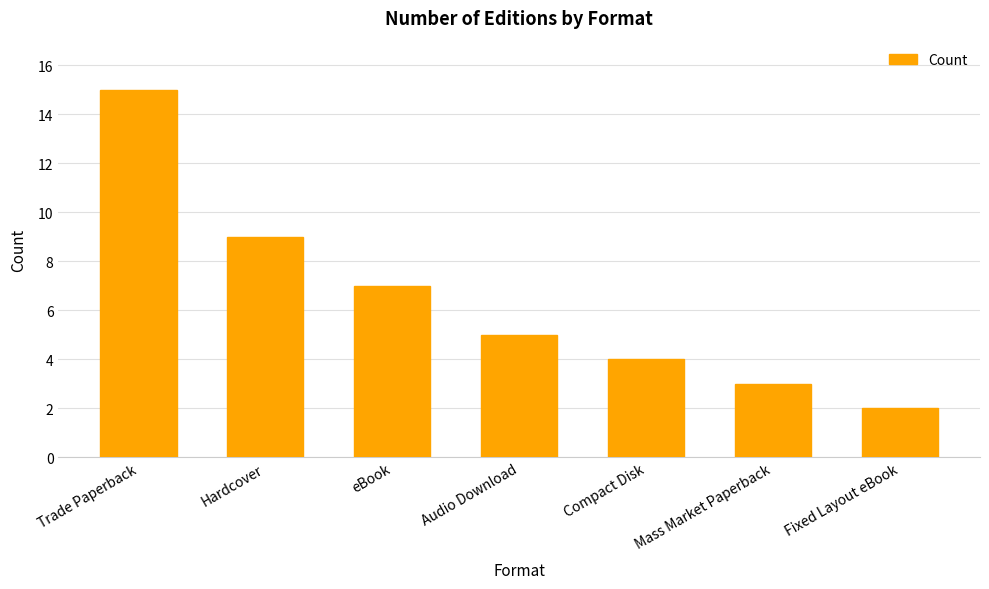

What is the change in value from Trade Paperback to Mass Market Paperback?

-12